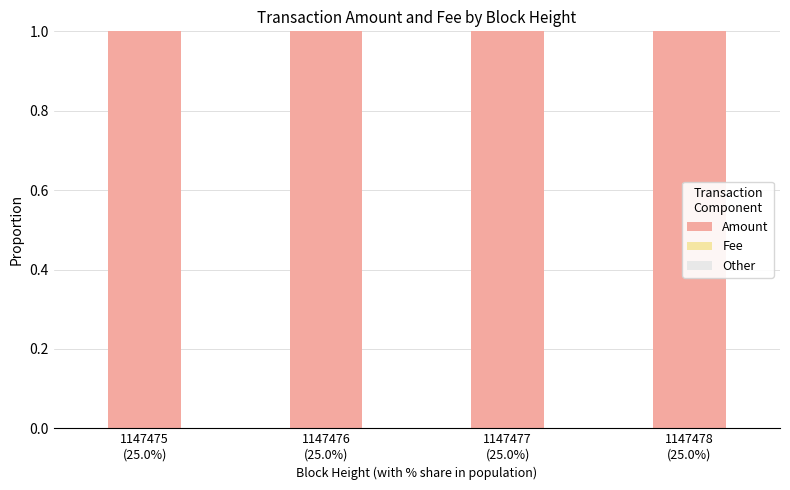

Is it true that Amount equals 1.7 at 1147476
(25.0%)?

False